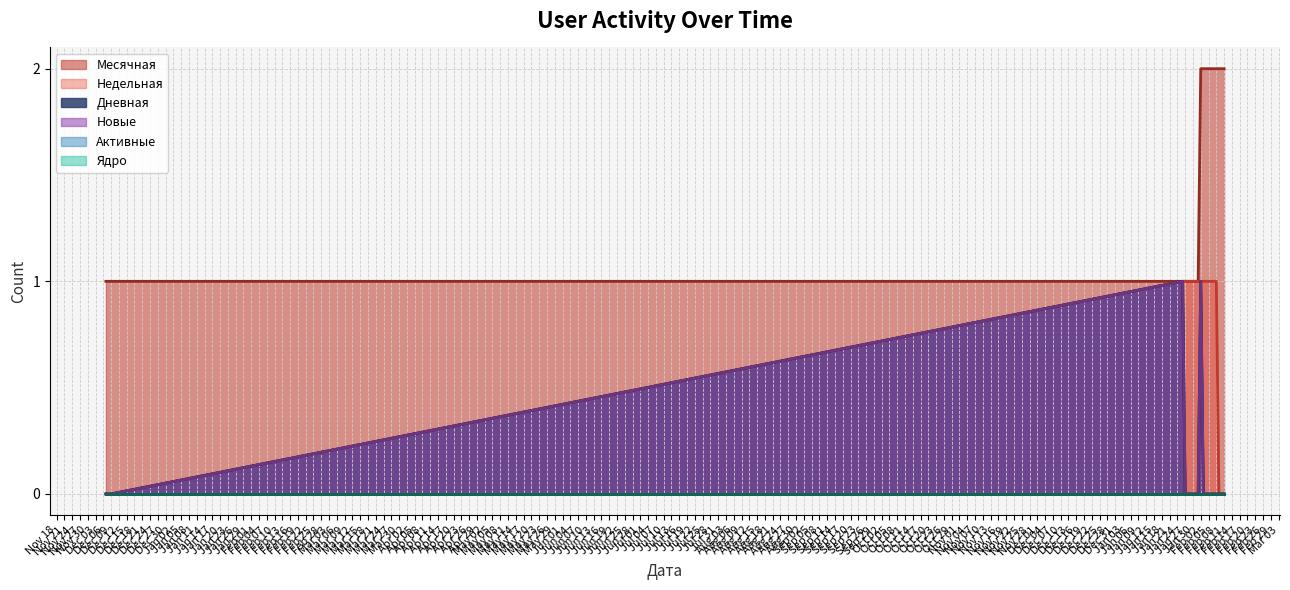

Which category has the highest value in the Месячная series?

Feb 02